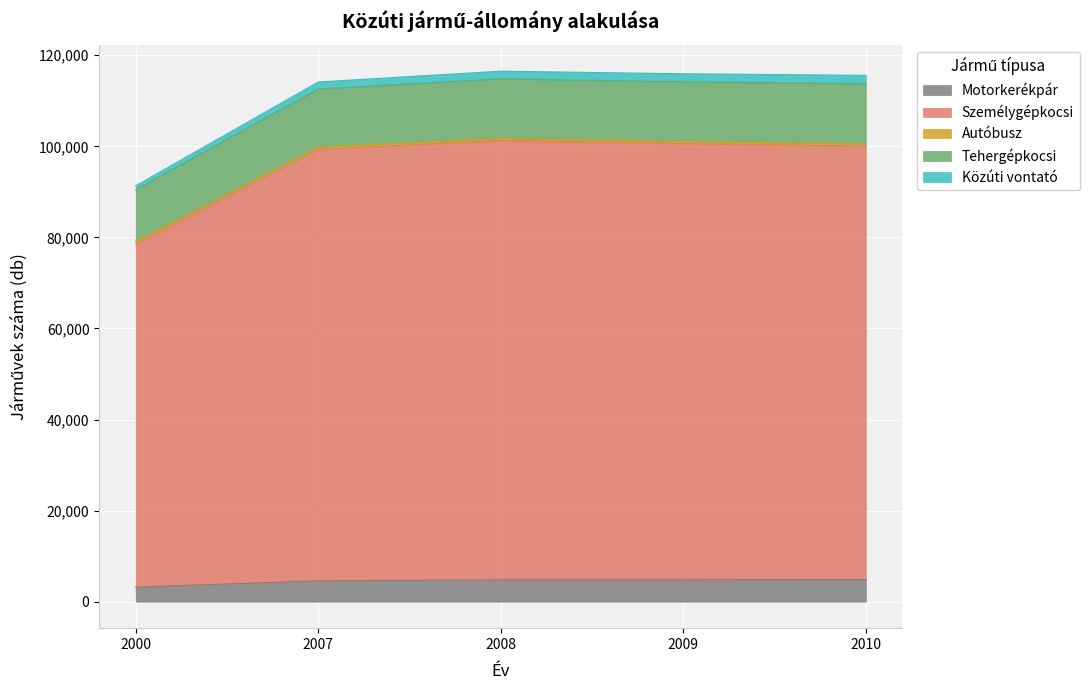

True or false: Motorkerékpár and Személygépkocsi intersect in this chart.

False